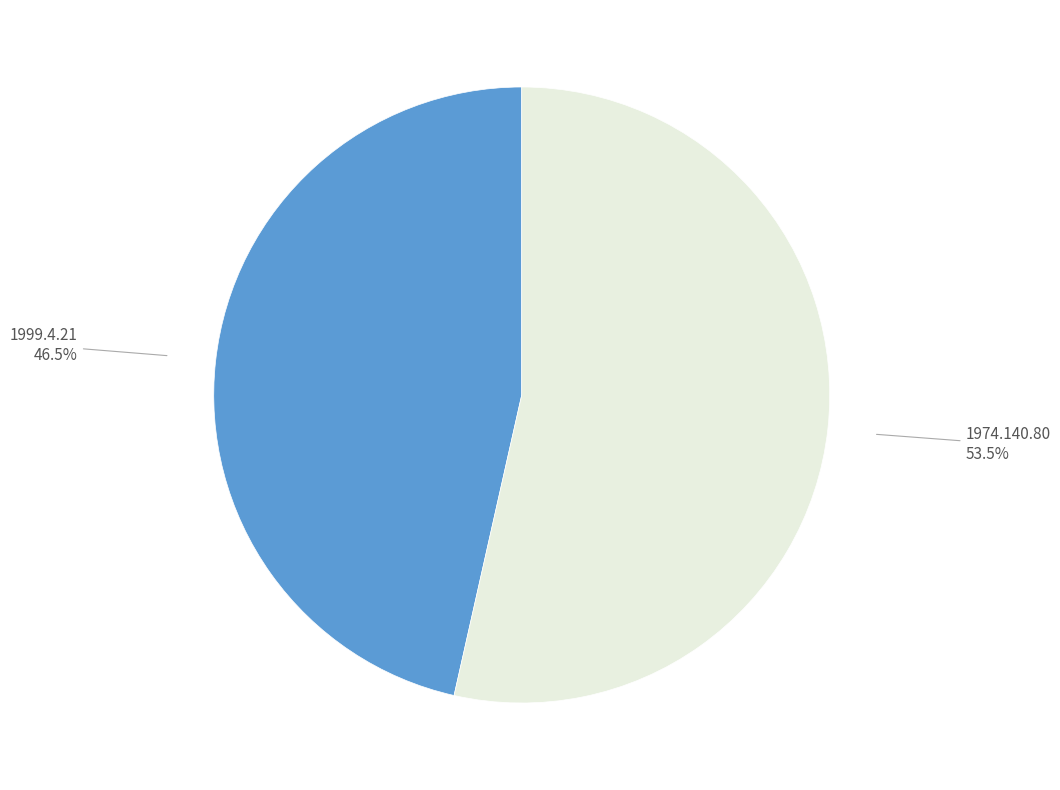

To the nearest percent, what is the average slice percentage?

50%